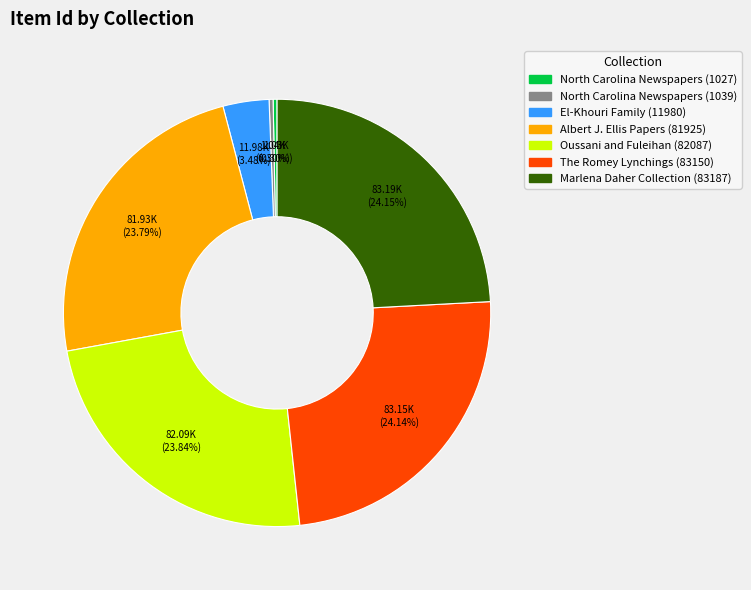

Count the number of slices in the pie.

7